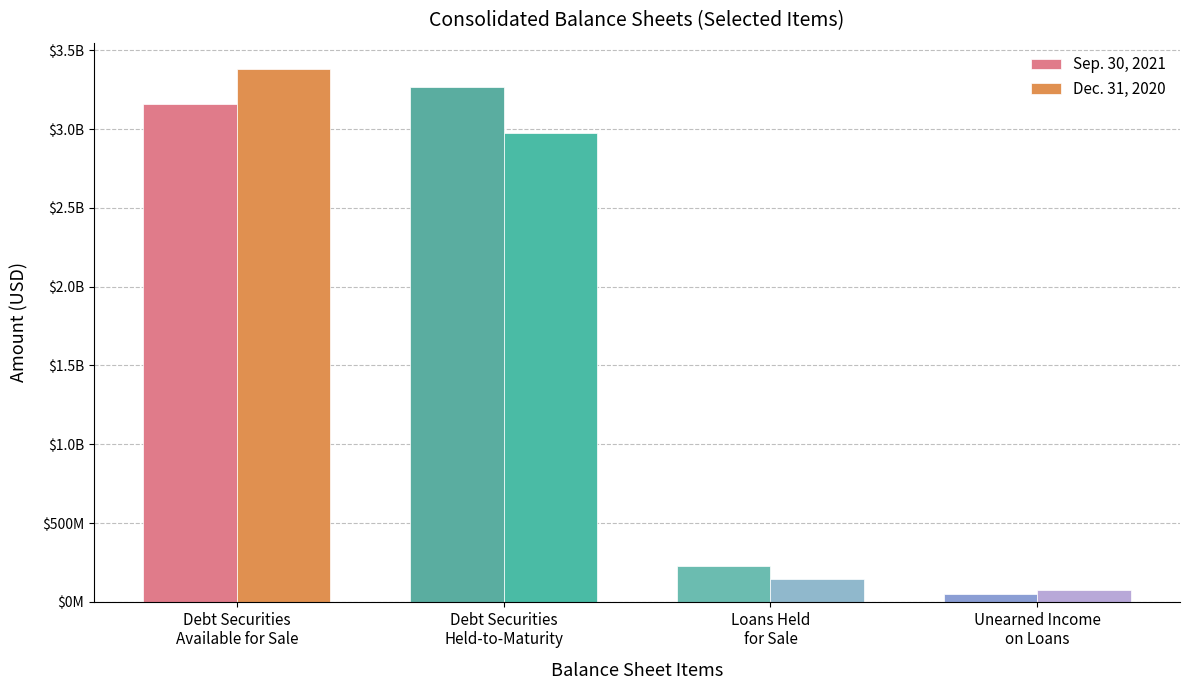

Which series has the widest spread of values?

Dec. 31, 2020